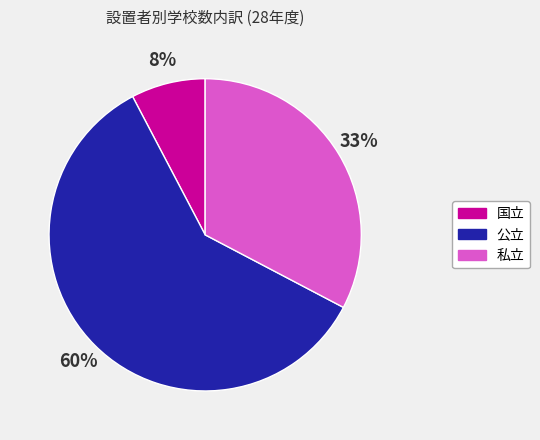

Which slice is the smallest?

国立